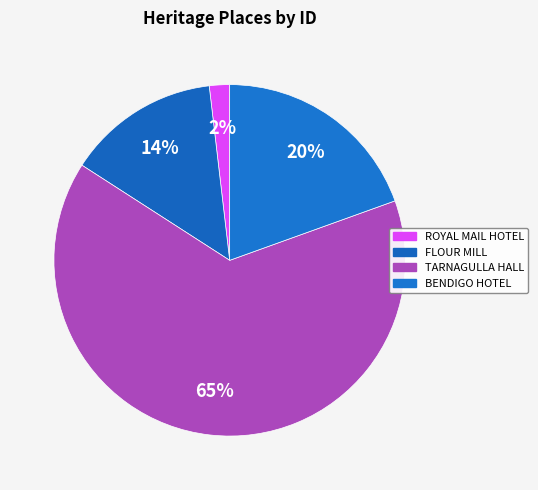

Count the number of slices in the pie.

4